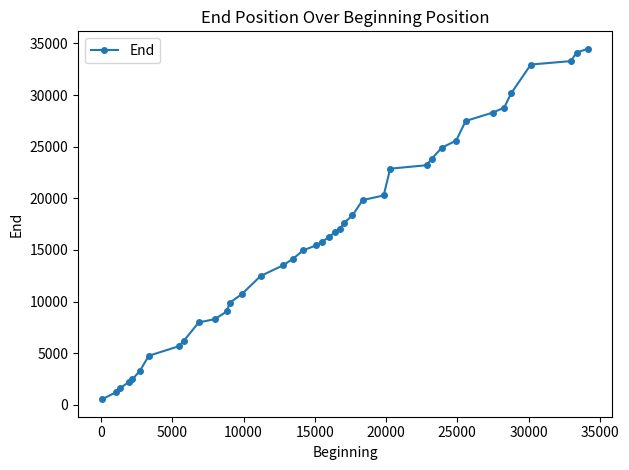

What is the minimum value shown in the chart?

555